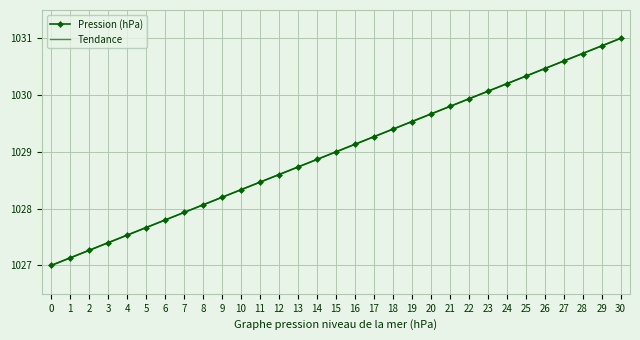

What is the smallest value displayed?

1027.0